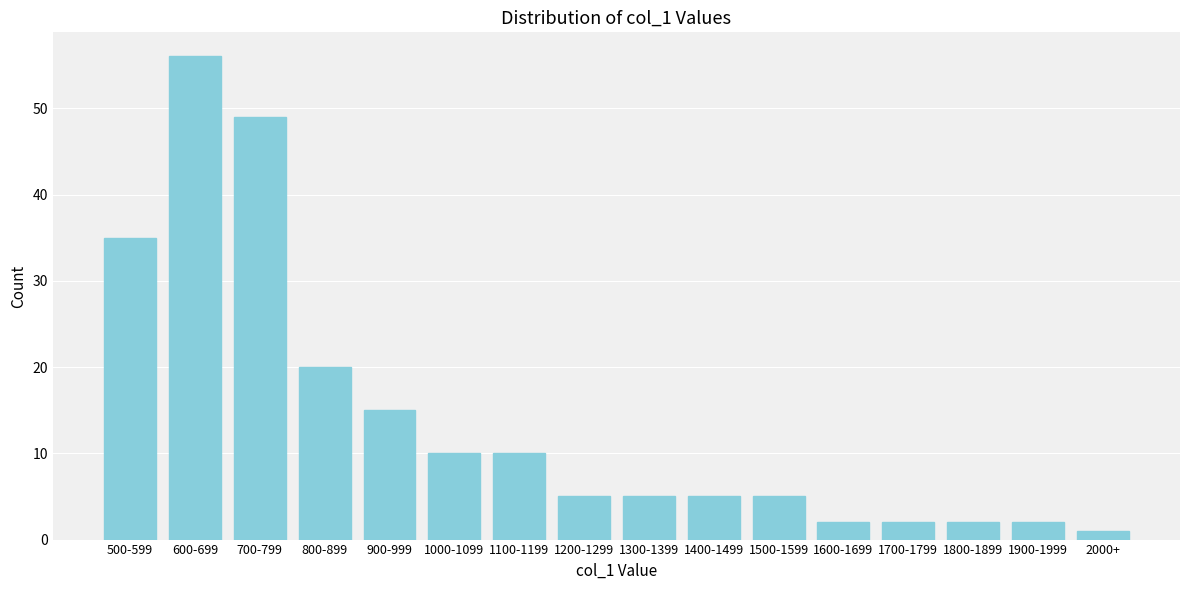

Reading right to left, extract all data points from this chart.

1	2	2	2	2	5	5	5	5	10	10	15	20	49	56	35